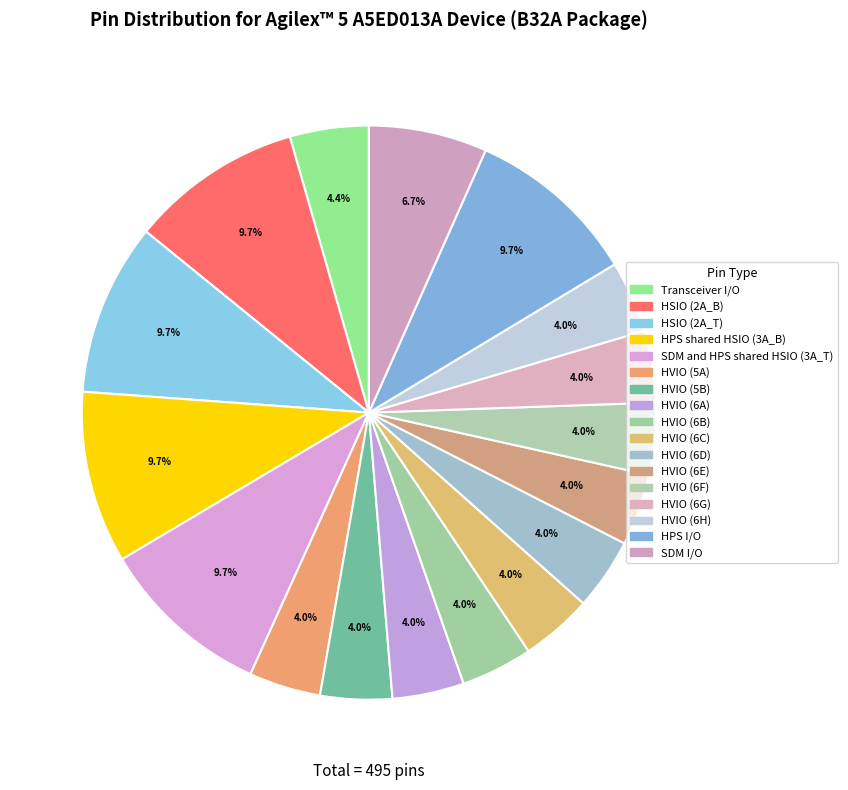

How many segments does this pie chart have?

17